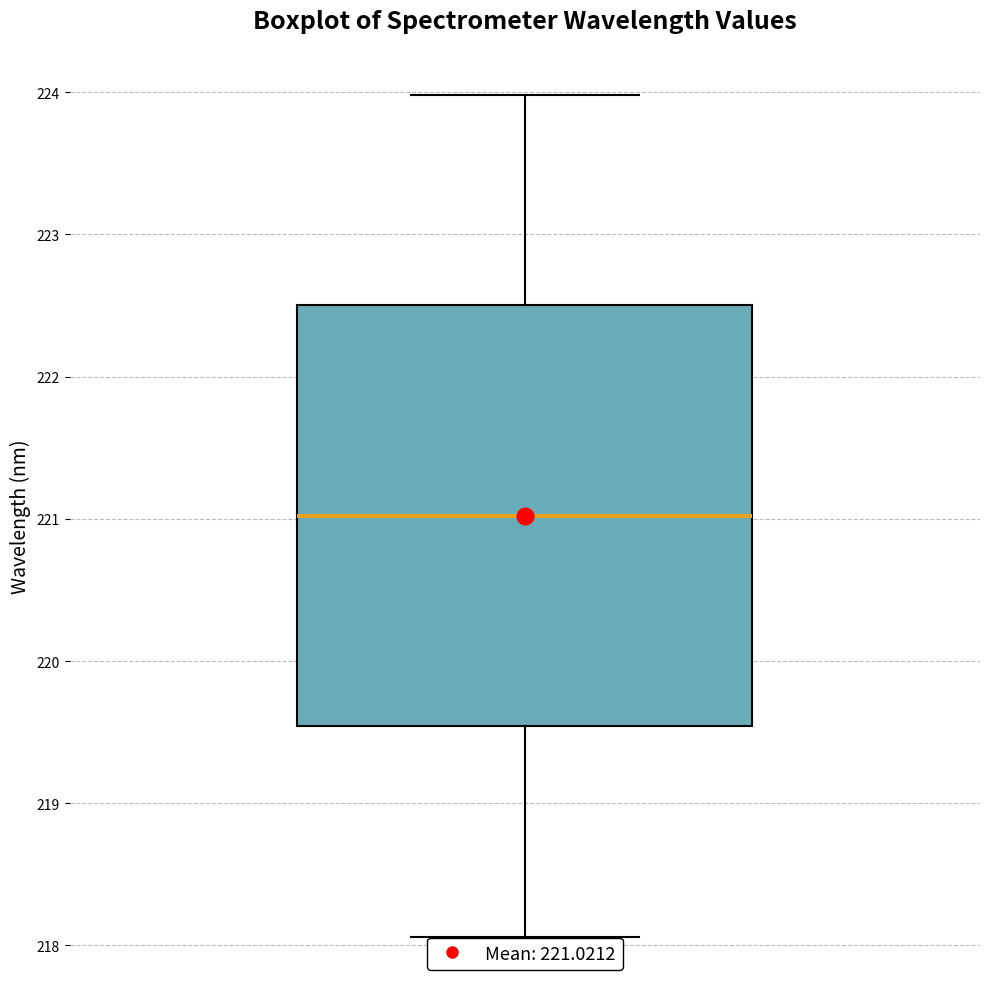

Transcribe this box plot: give where the median line is, the range the box spans, and where the two whiskers end, as read against the y-axis. The values are not printed on the chart, so give them approximately, as read against the axis.

median 221.0, box 219.5 to 222.5, whiskers 218.1 to 224.0